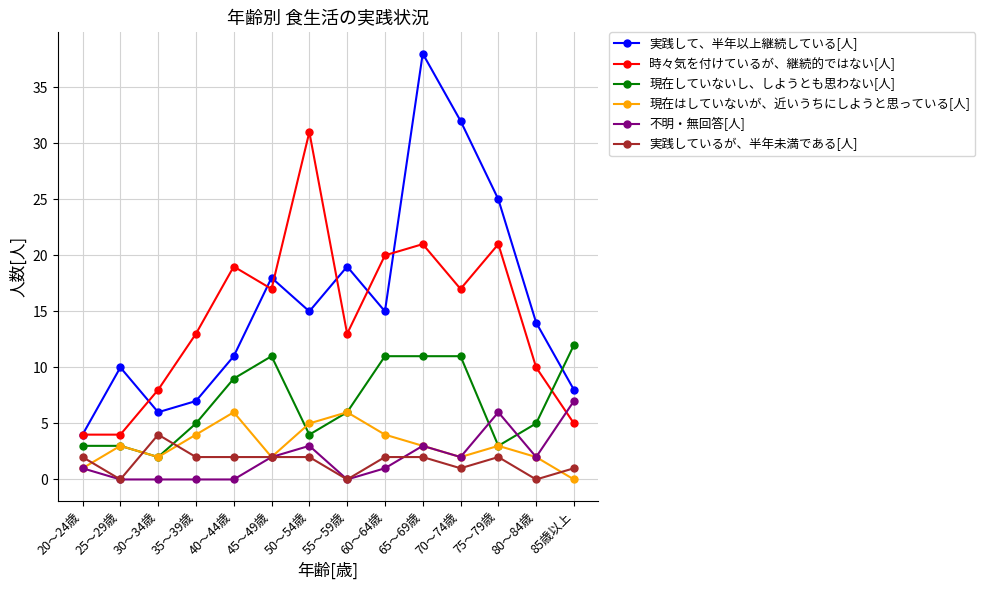

What is the difference between the highest and lowest values at 30～34歳?

8